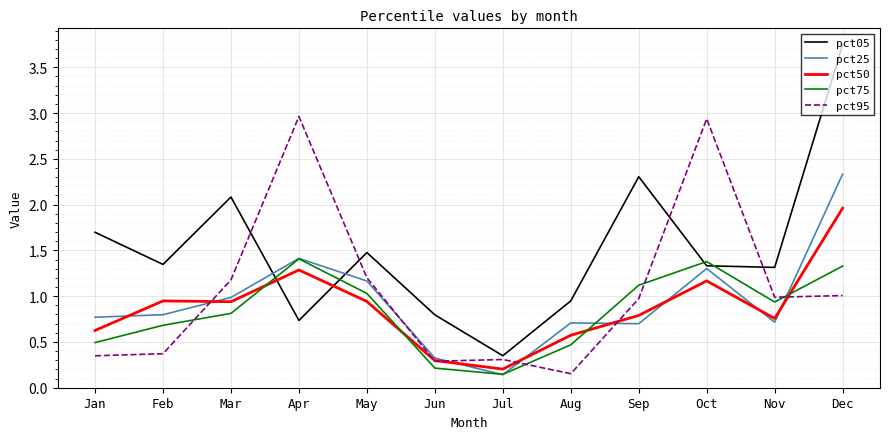

What is the difference between the highest and lowest values at Jun?

0.6